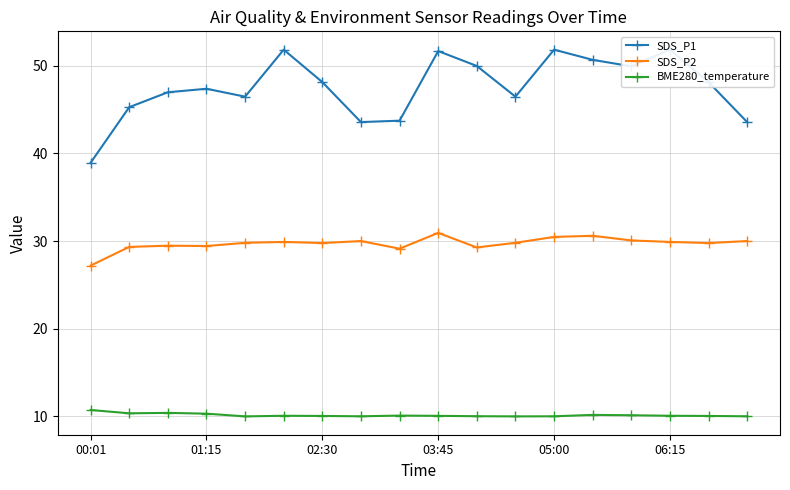

True or false: SDS_P2 has a value of 14.9 at 00:01.

False